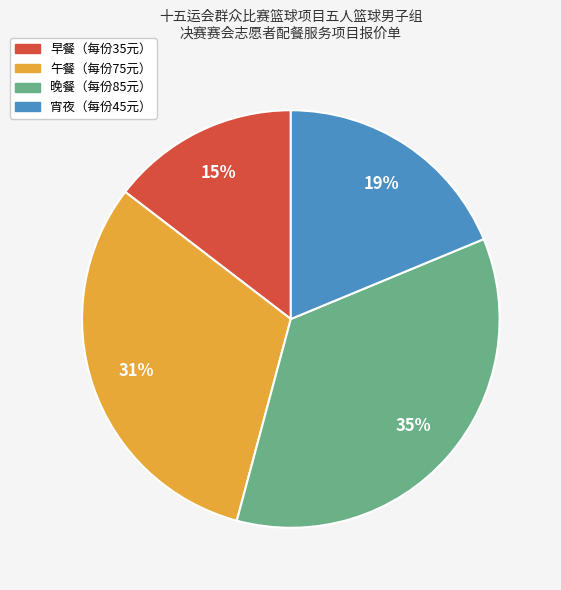

Is there a majority slice in this chart?

No